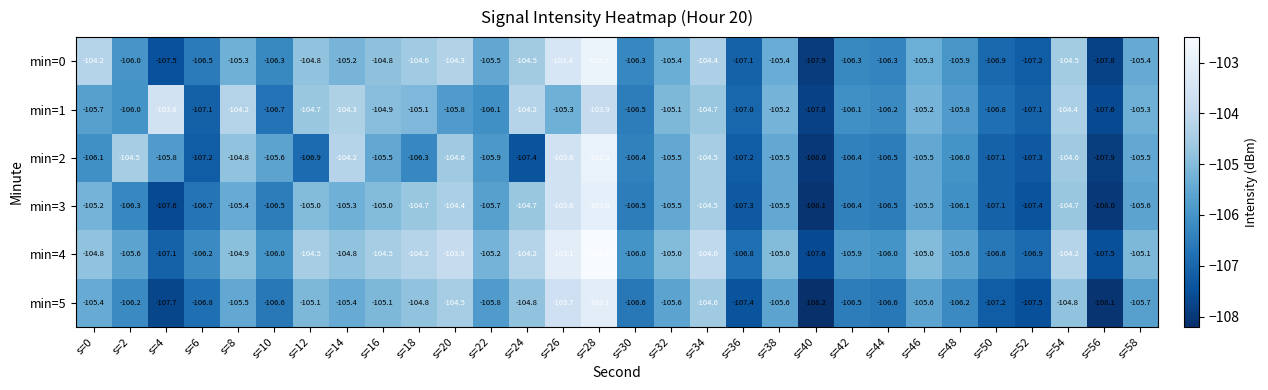

What is the maximum value for min=1?

-103.6